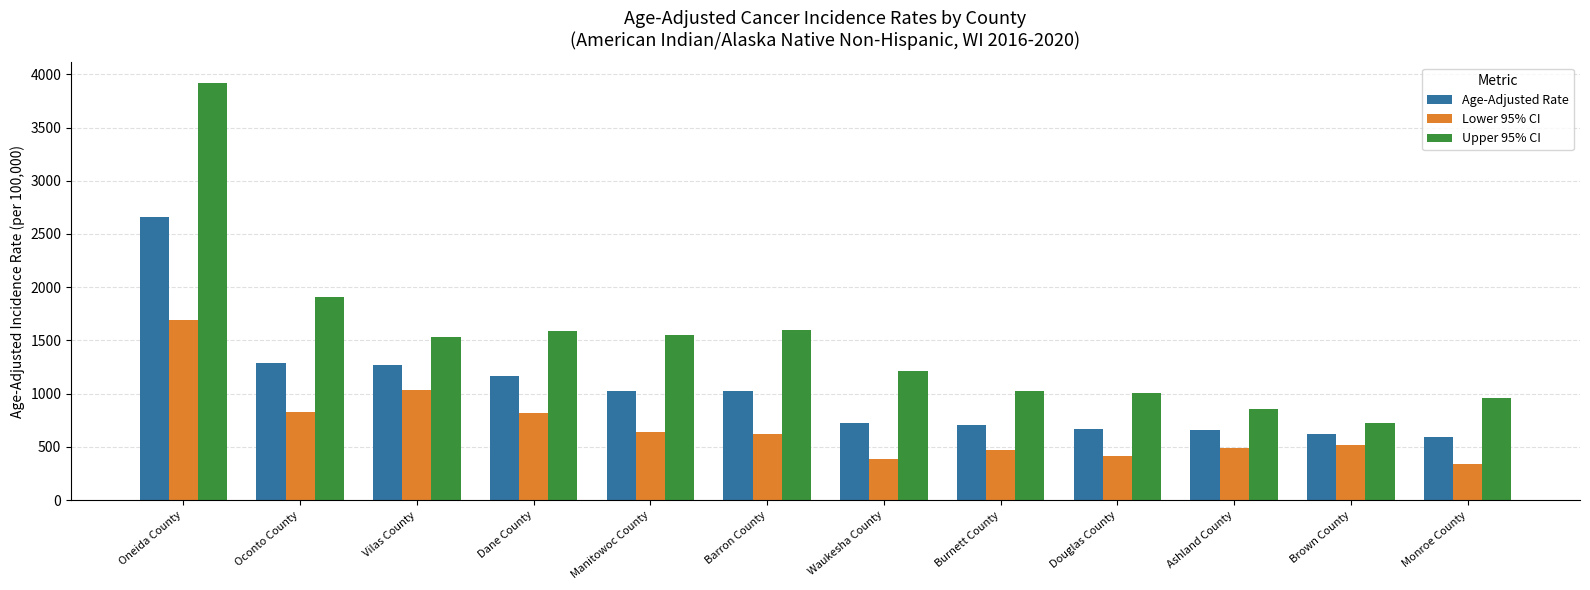

At how many categories does at least one series exceed 1371?

6